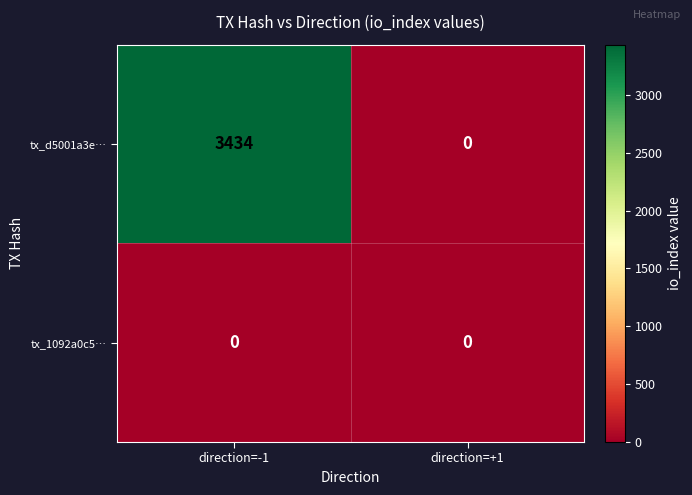

True or false: tx_d5001a3e… has a value of 1550 at direction=+1.

False